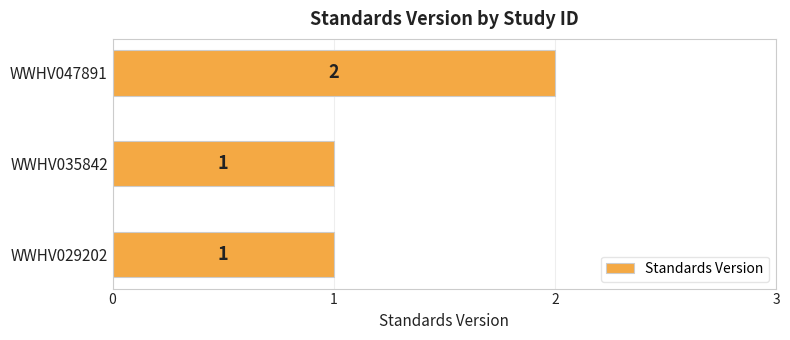

Reading bottom to top, what are all the values shown in this chart?

1	1	2